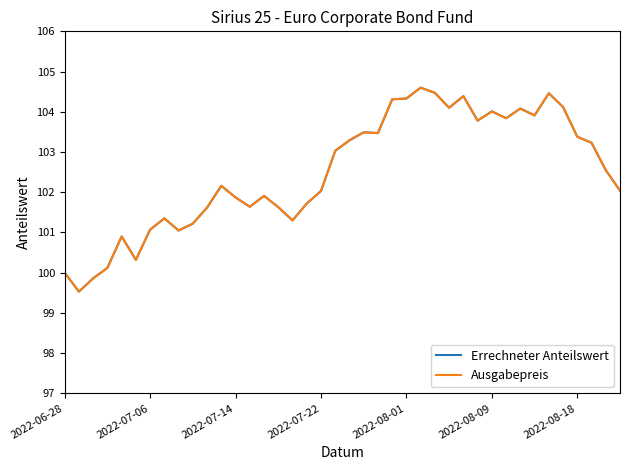

True or false: Ausgabepreis and Errechneter Anteilswert intersect in this chart.

False